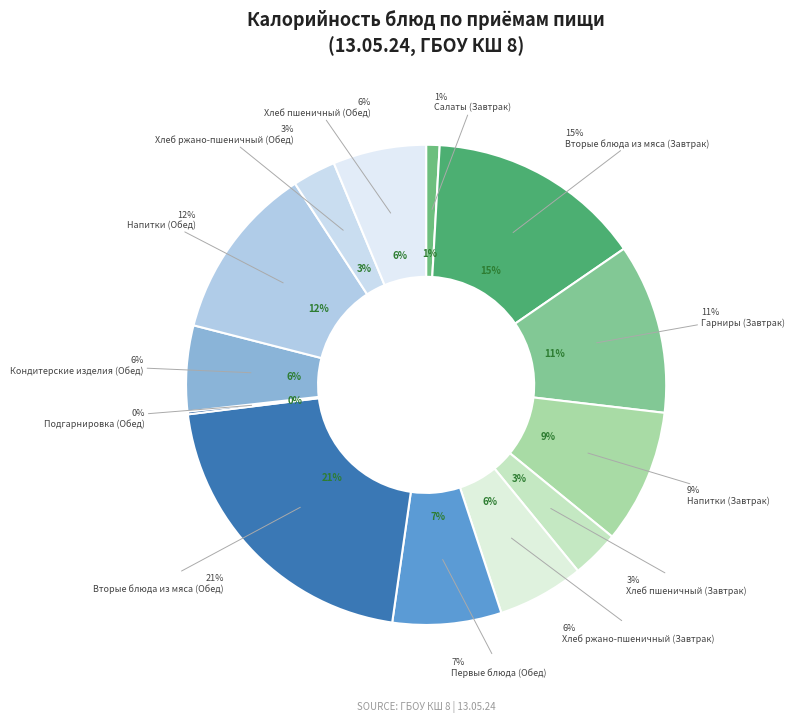

Which has a higher value, Напитки (Завтрак) or Салаты (Завтрак)?

Напитки (Завтрак)